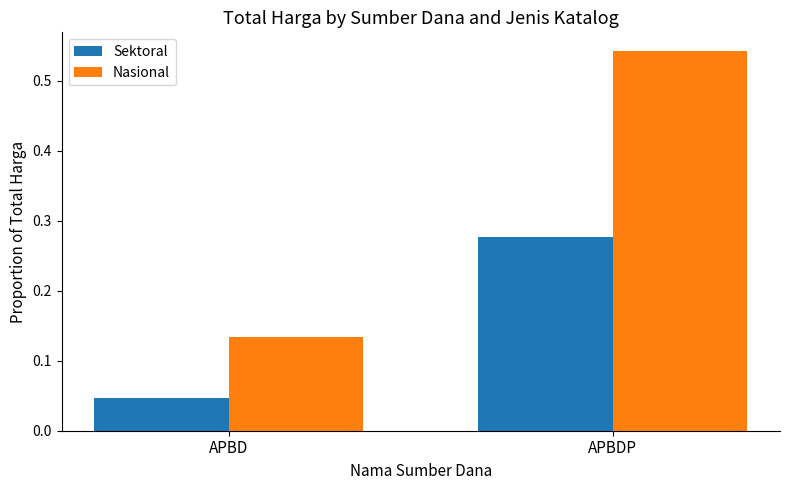

Which series has the widest spread of values?

Nasional